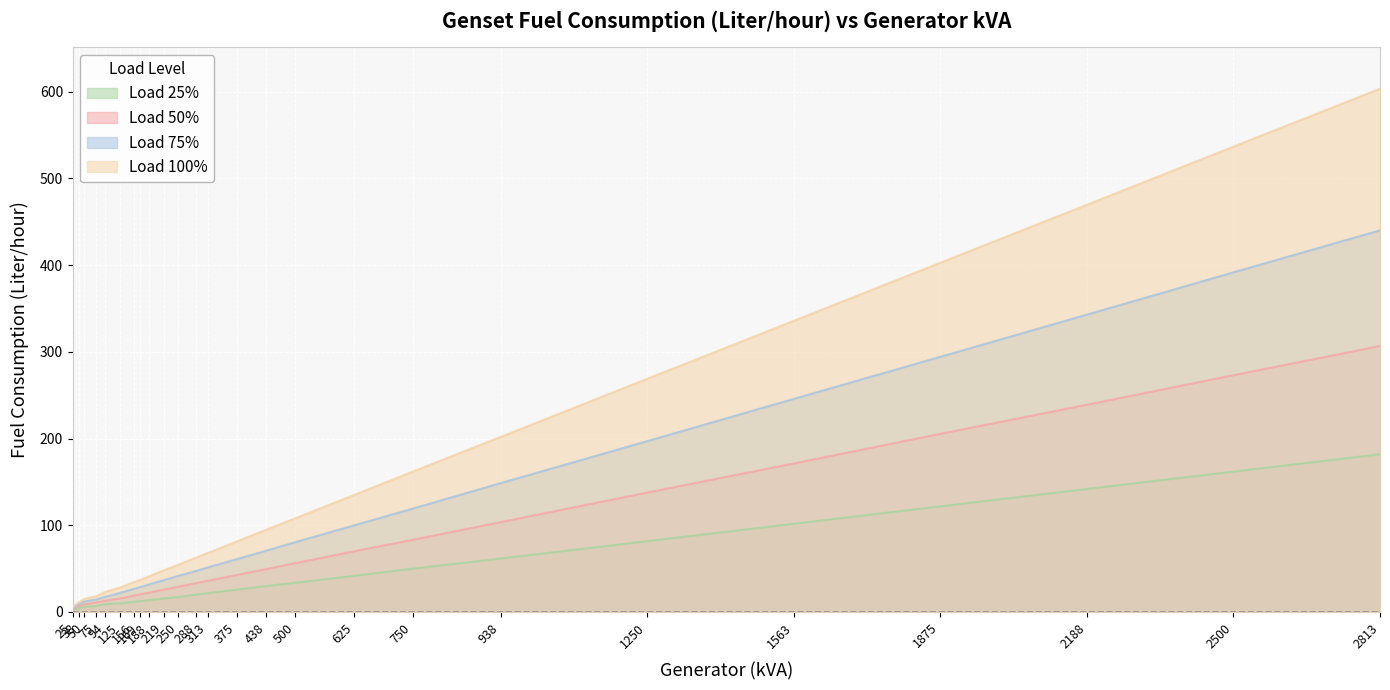

What are all the series names shown in the legend?

Load 25%, Load 50%, Load 75%, Load 100%